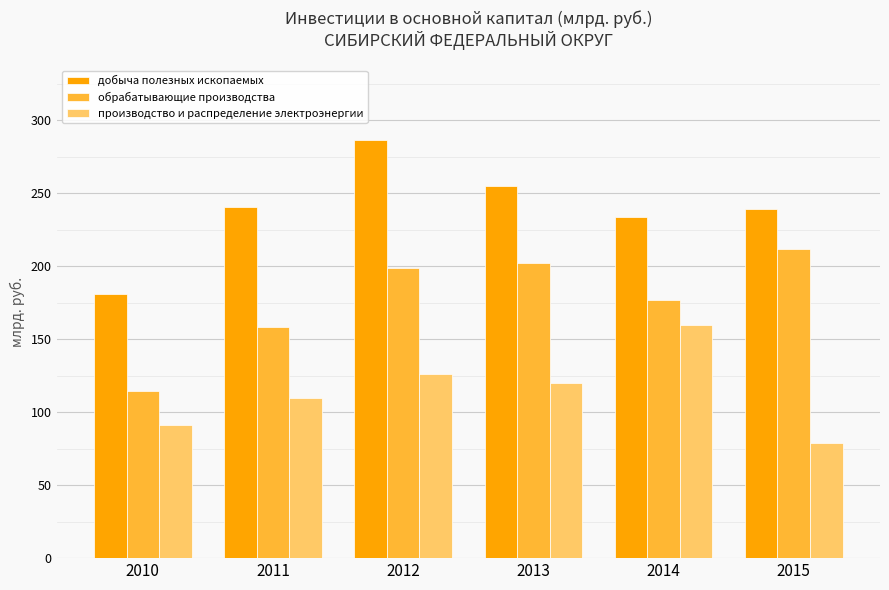

What is the difference between the maximum and second lowest values in the обрабатывающие производства series?

53.5